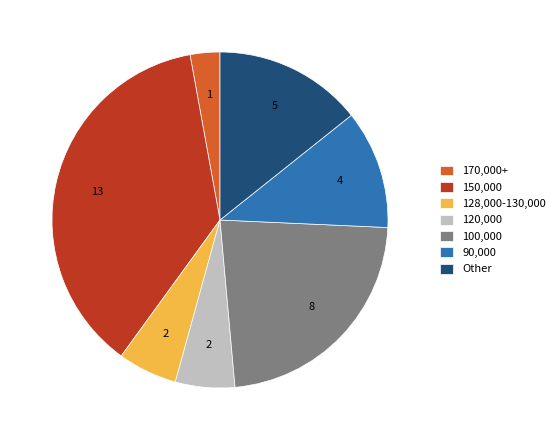

Do 90,000 and 128,000-130,000 together represent more than half of the pie?

No